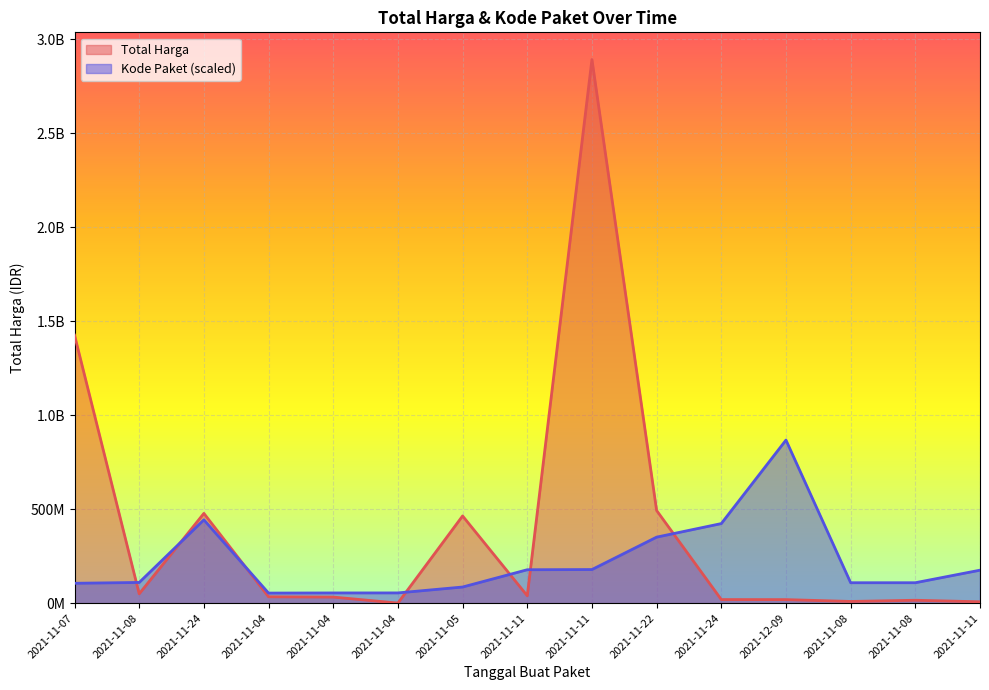

At which label does Total Harga first exceed 34000000?

2021-11-07